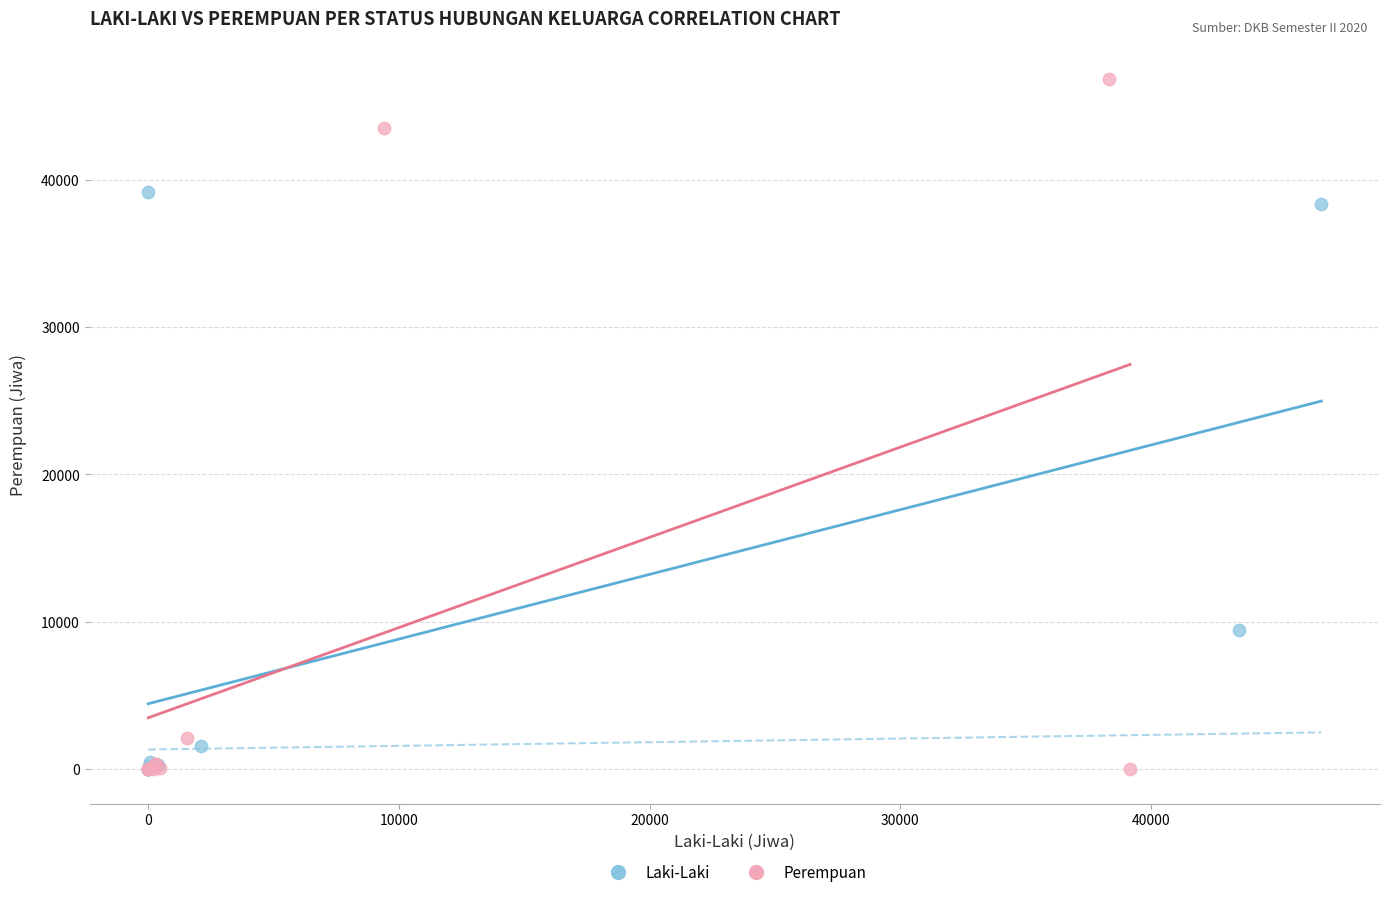

Which series reaches the maximum Y coordinate?

Perempuan